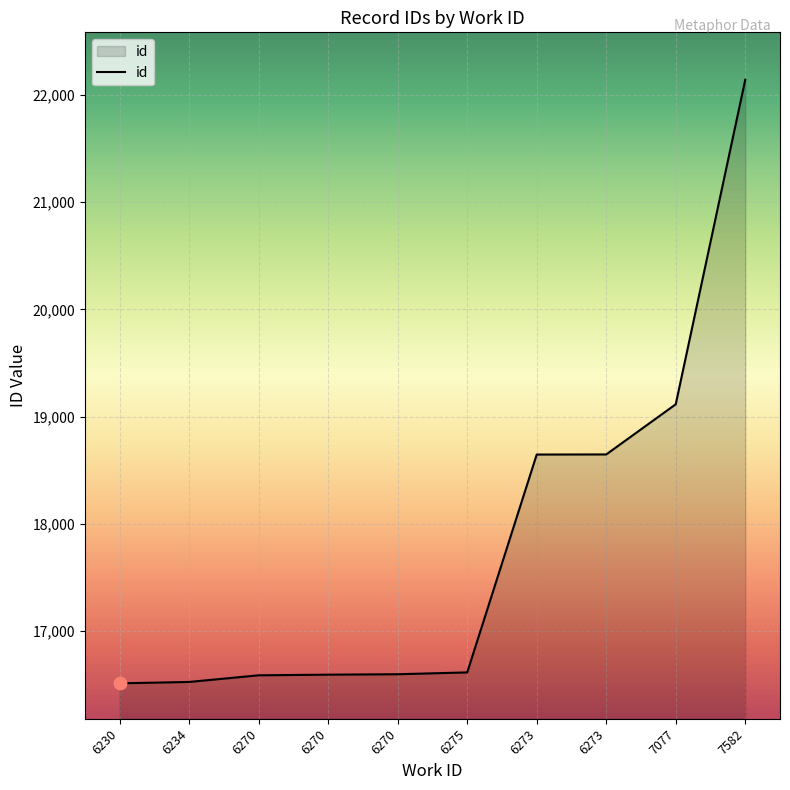

Which has a higher value, 6270 or 6234?

6270